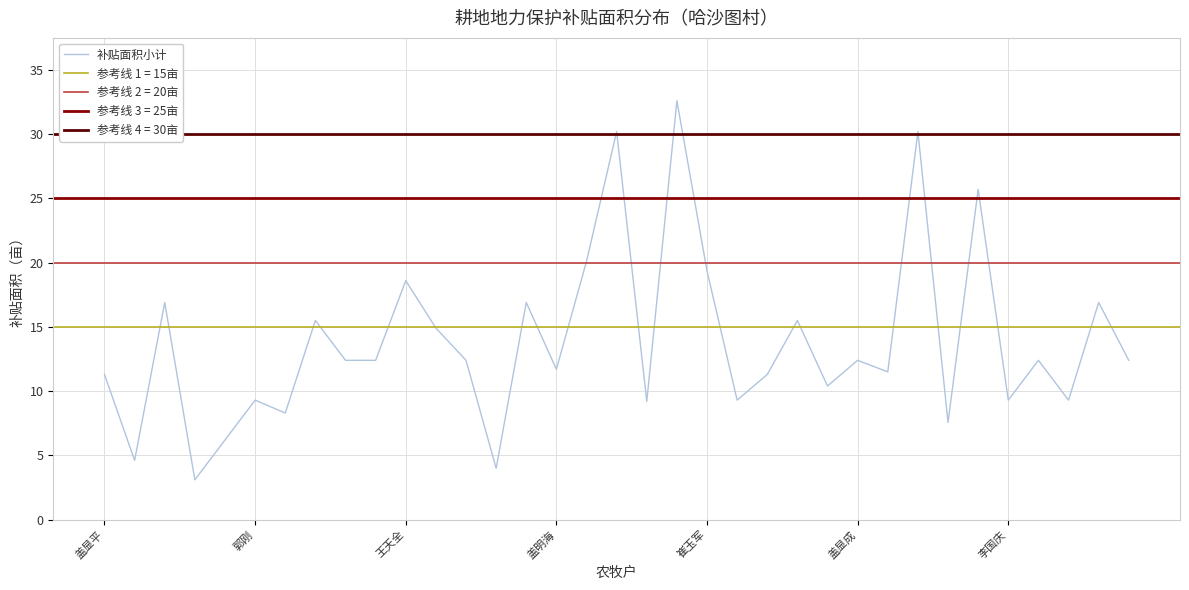

What is the sum of the values at 34 and 21?

21.7